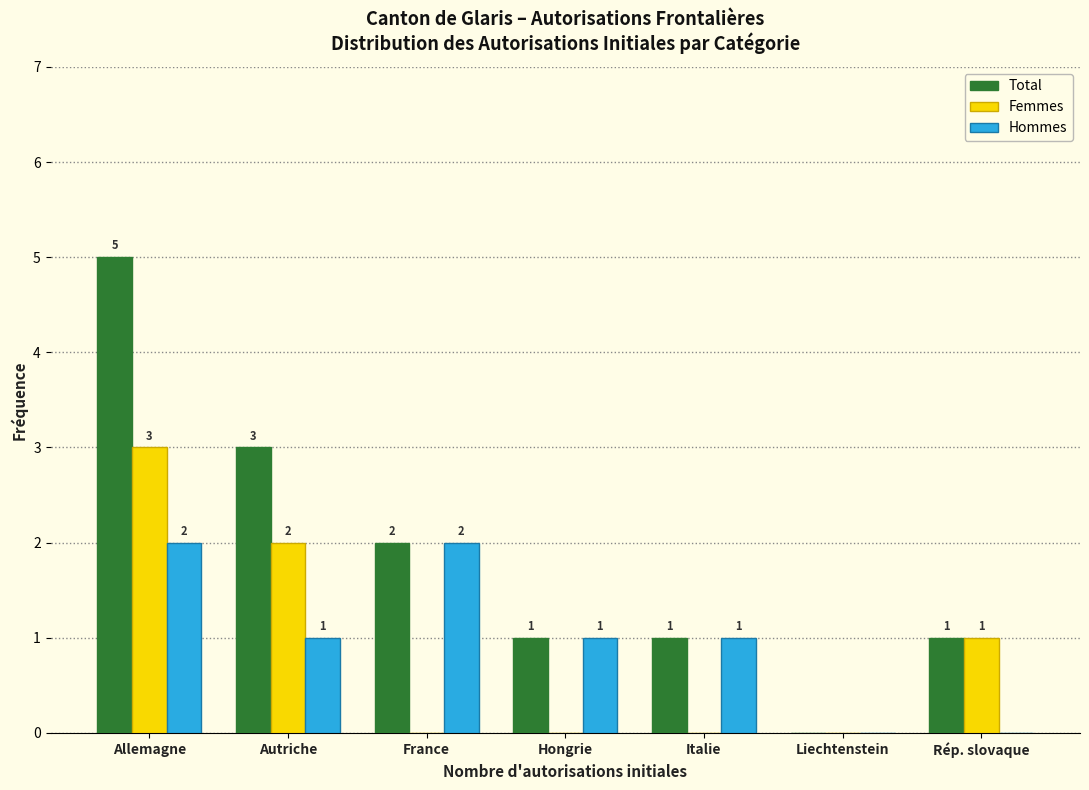

Reading right to left, list all the values displayed in this chart.

Total: Rép. slovaque=1	Liechtenstein=0	Italie=1	Hongrie=1	France=2	Autriche=3	Allemagne=5
Femmes: Rép. slovaque=1	Liechtenstein=0	Italie=0	Hongrie=0	France=0	Autriche=2	Allemagne=3
Hommes: Rép. slovaque=0	Liechtenstein=0	Italie=1	Hongrie=1	France=2	Autriche=1	Allemagne=2